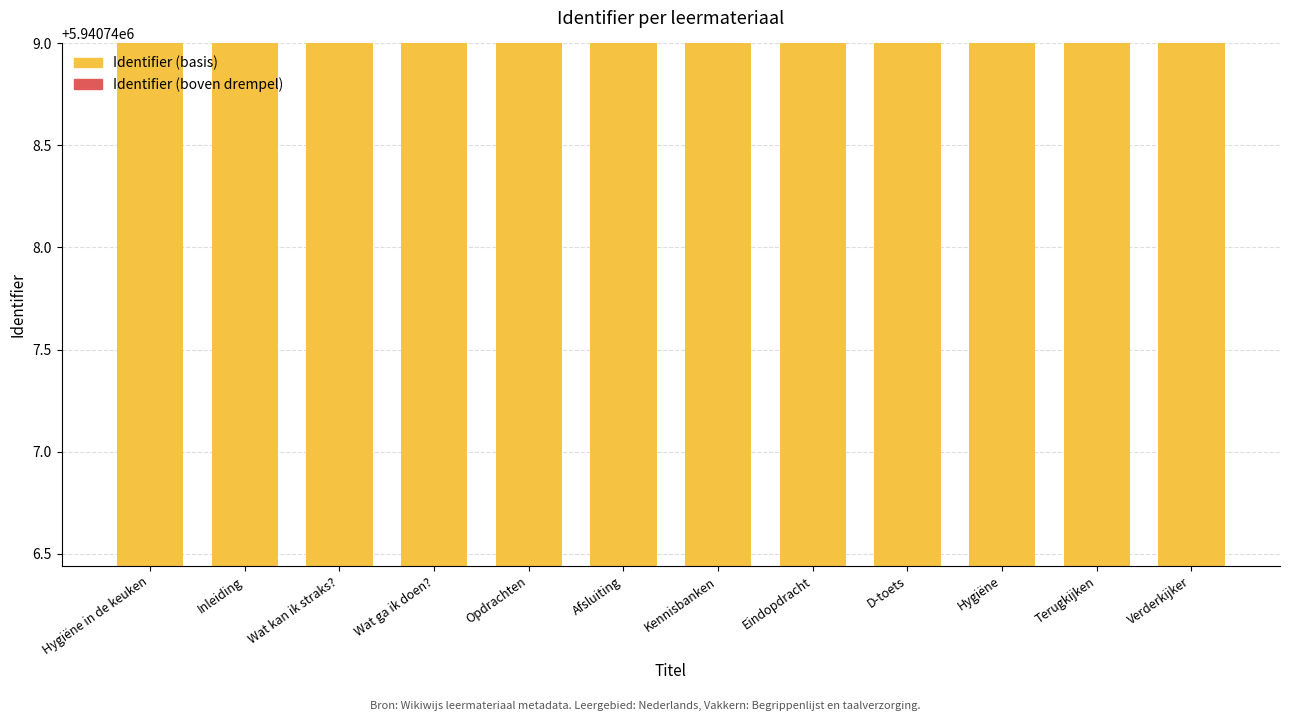

Reading right to left, what are all the values shown in this chart?

Identifier (basis): 5940760	5940760	5940760	5940760	5940760	5940759	5940758	5940756	5940754	5940752	5940750	5940749
Identifier (boven drempel): 21	19	18	16	10	0	0	0	0	0	0	0